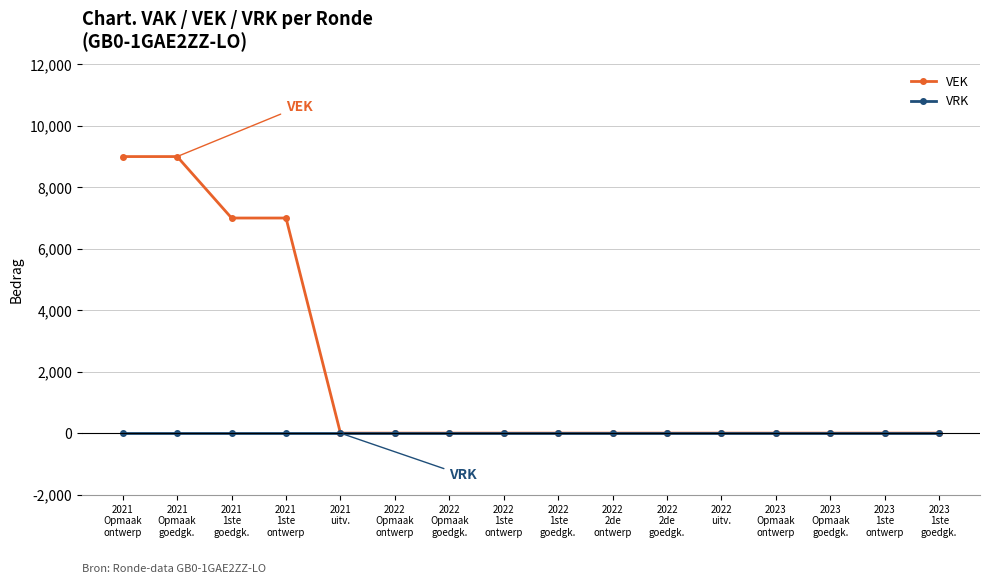

List the series in order of their overall mean, lowest first.

VRK, VEK